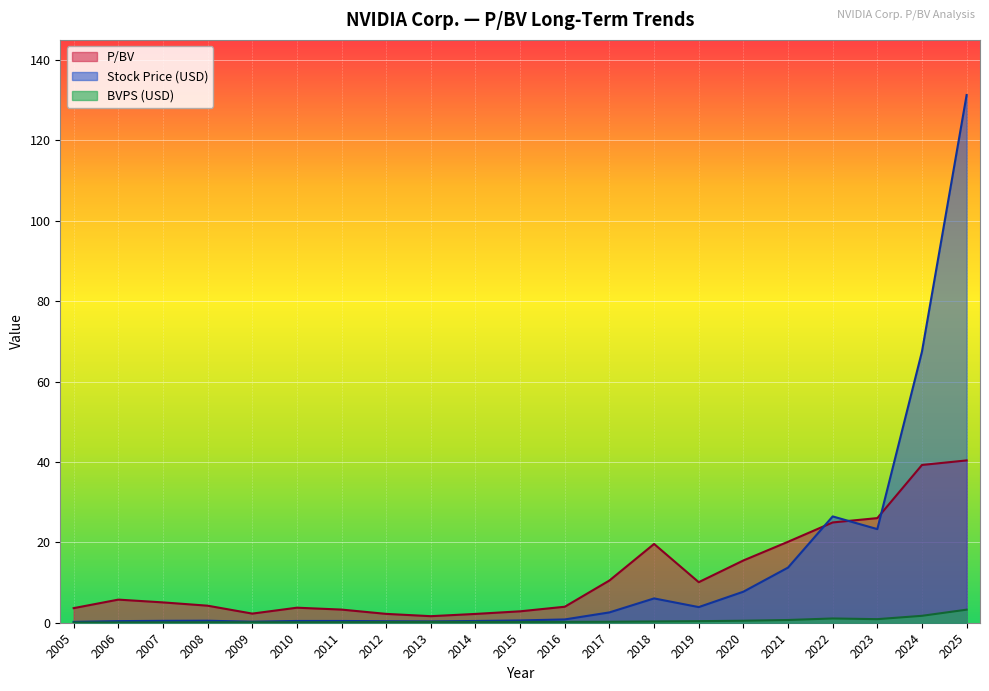

At which label does P/BV reach its peak?

2025